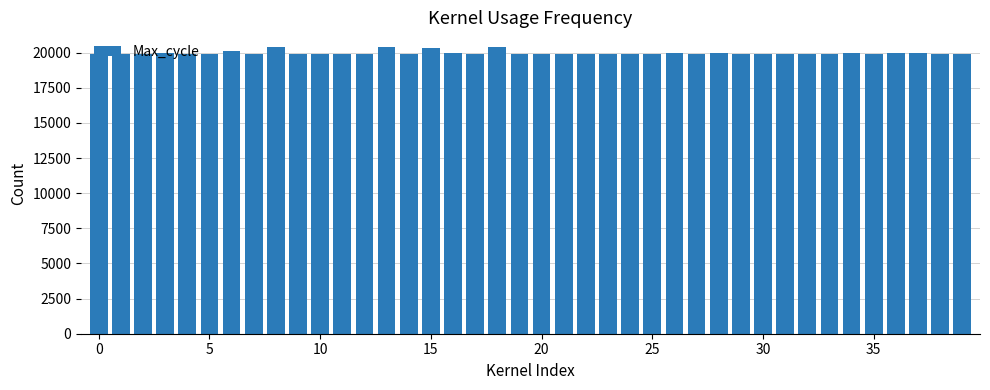

What is the value of the 9th bar from the left?

20426